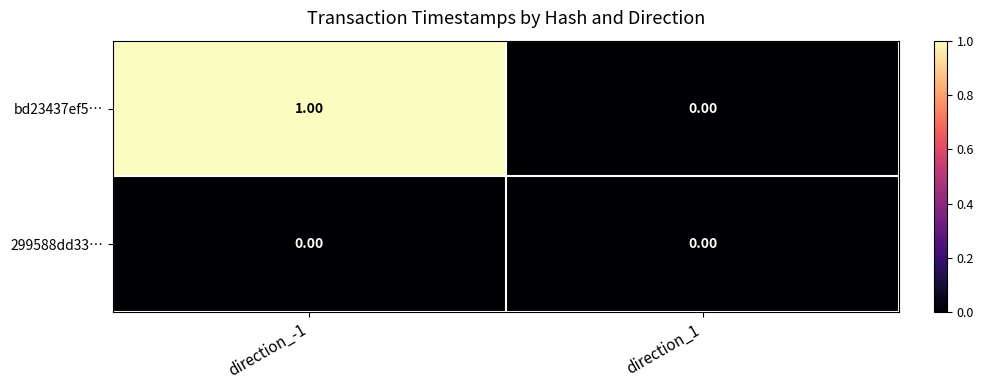

List the series in order of their overall mean, lowest first.

299588dd33…, bd23437ef5…